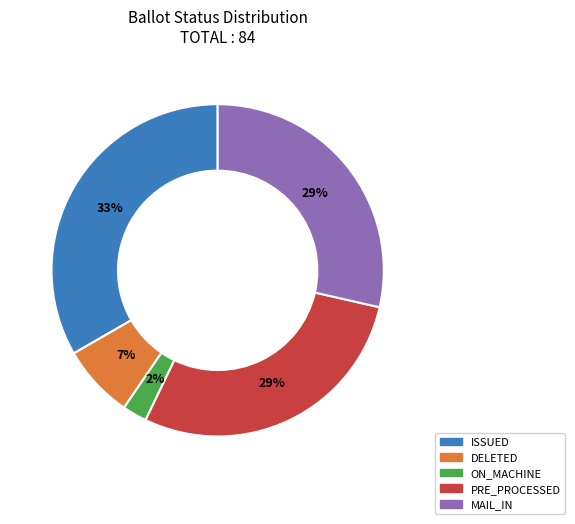

Is the sum of DELETED and ISSUED greater than half?

No